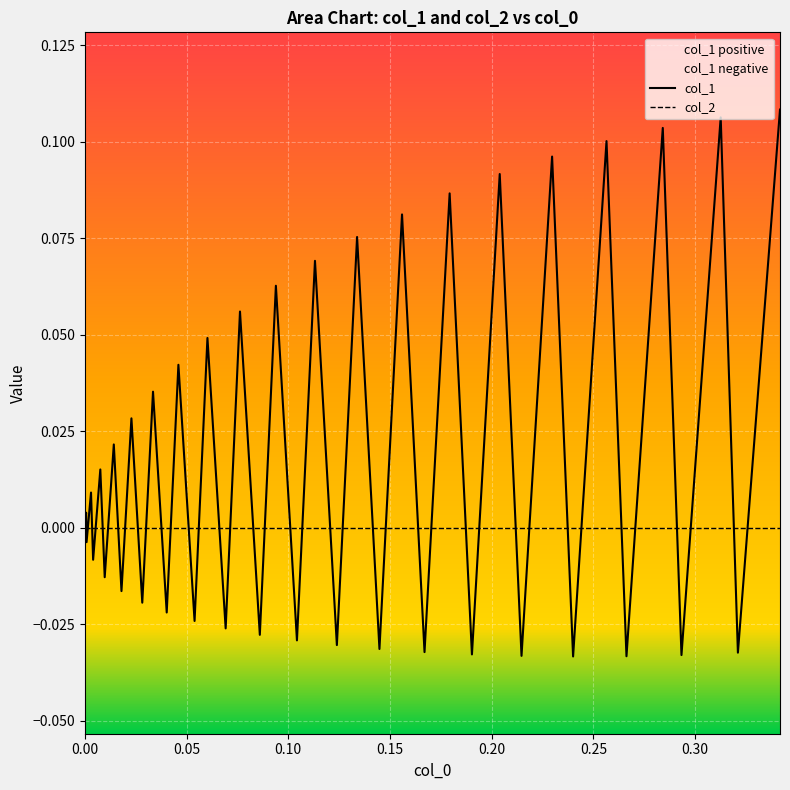

What is the greatest value displayed?

0.1